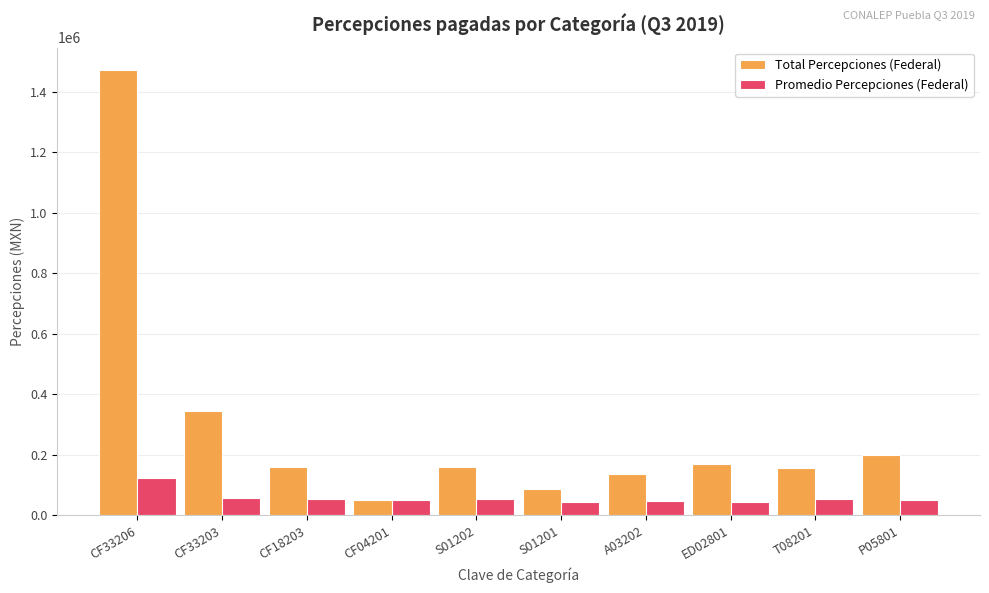

What are all the series names shown in the legend?

Total Percepciones (Federal), Promedio Percepciones (Federal)